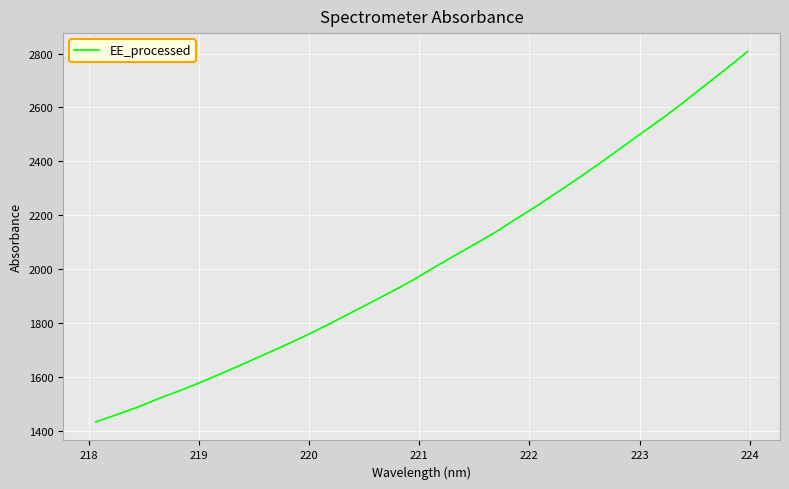

What is the minimum value shown in the chart?

1432.6